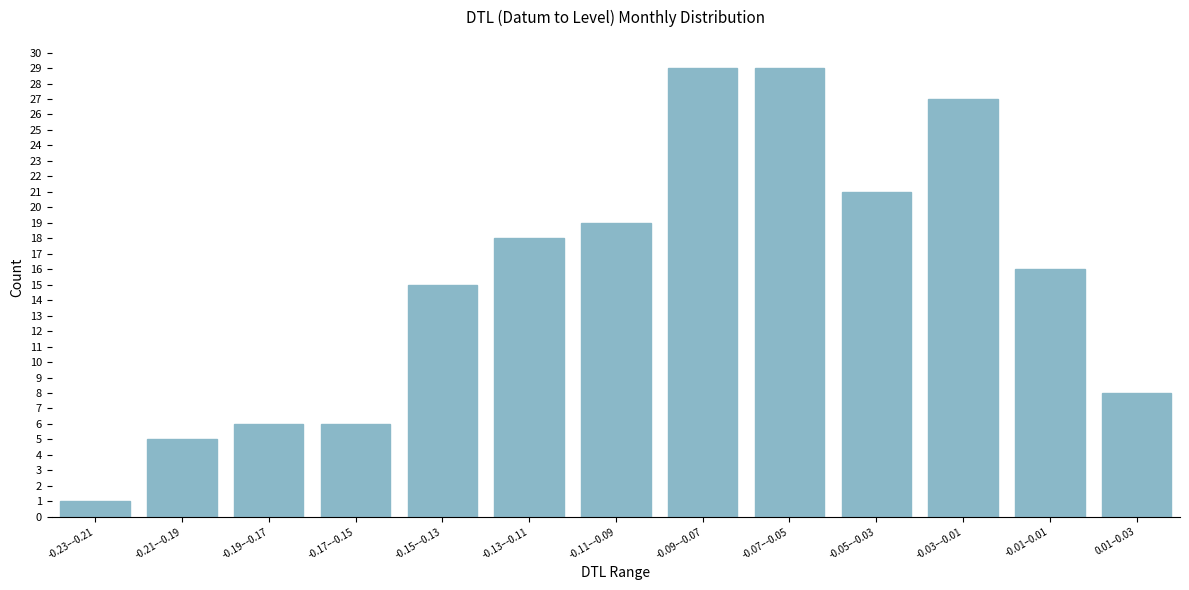

Reading left to right, what are all the values shown in this chart?

-0.23–-0.21=1	-0.21–-0.19=5	-0.19–-0.17=6	-0.17–-0.15=6	-0.15–-0.13=15	-0.13–-0.11=18	-0.11–-0.09=19	-0.09–-0.07=29	-0.07–-0.05=29	-0.05–-0.03=21	-0.03–-0.01=27	-0.01–0.01=16	0.01–0.03=8